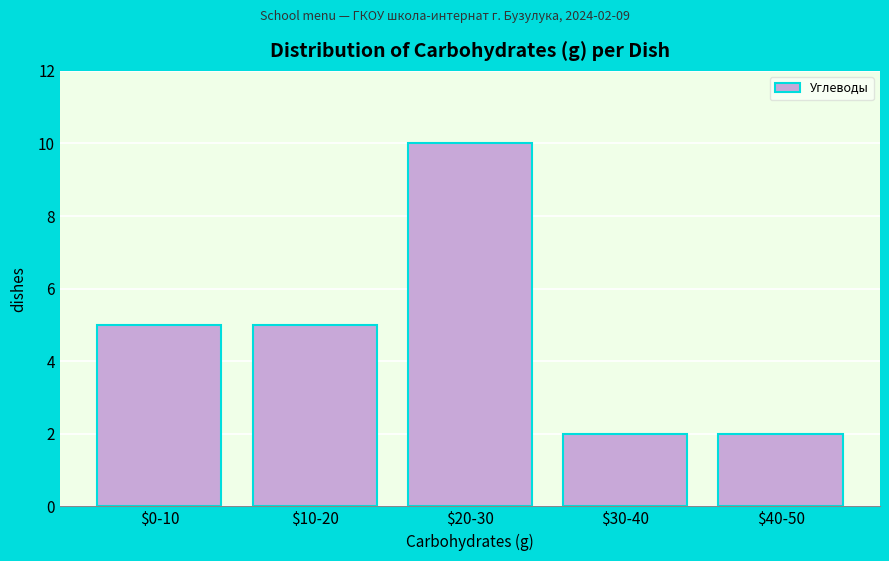

Reading left to right, extract all data points from this chart.

5	5	10	2	2